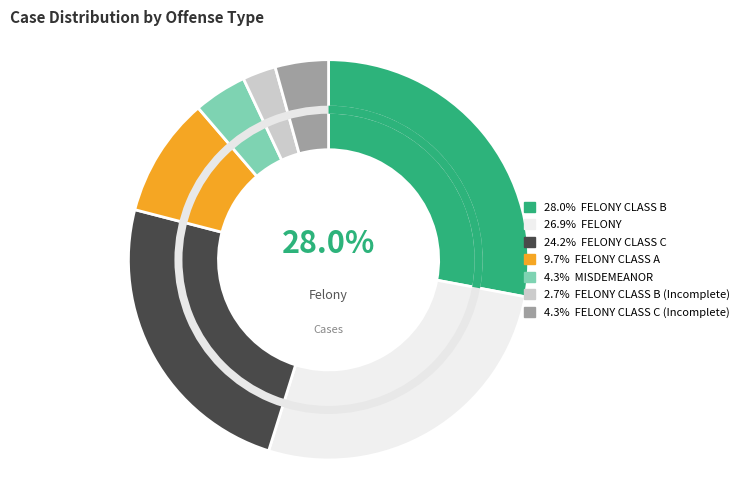

Which category has the smallest portion of the pie?

FELONY CLASS B (Incomplete)